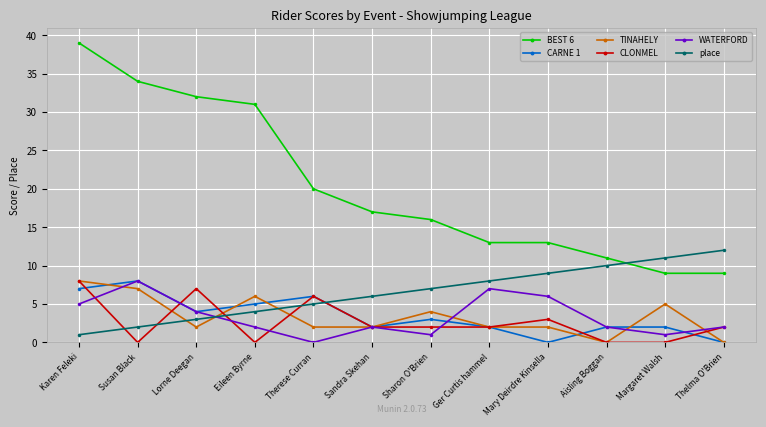

What are all the series names shown in the legend?

BEST 6, CARNE 1, TINAHELY, CLONMEL, WATERFORD, place